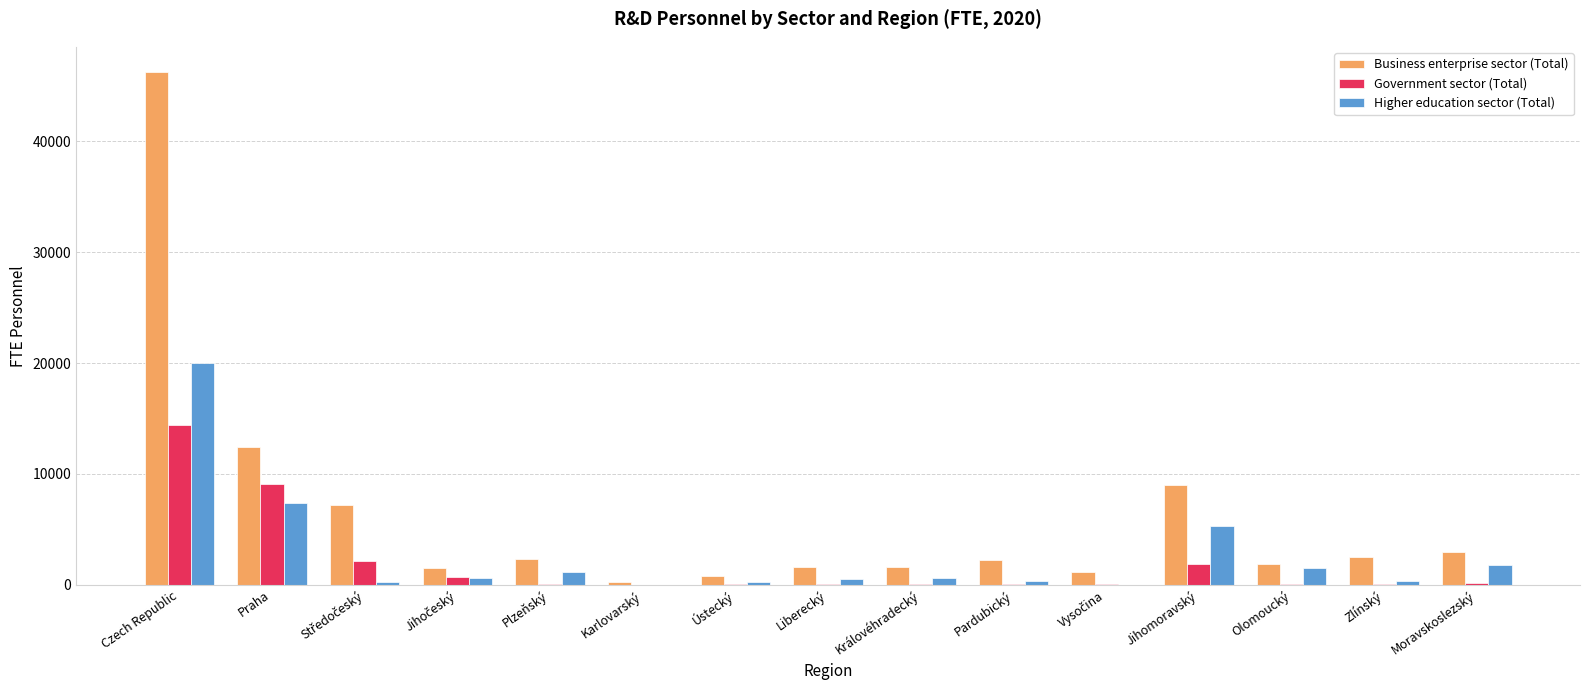

The Business enterprise sector (Total) series shows 2243.1 at Pardubický. True or false?

True